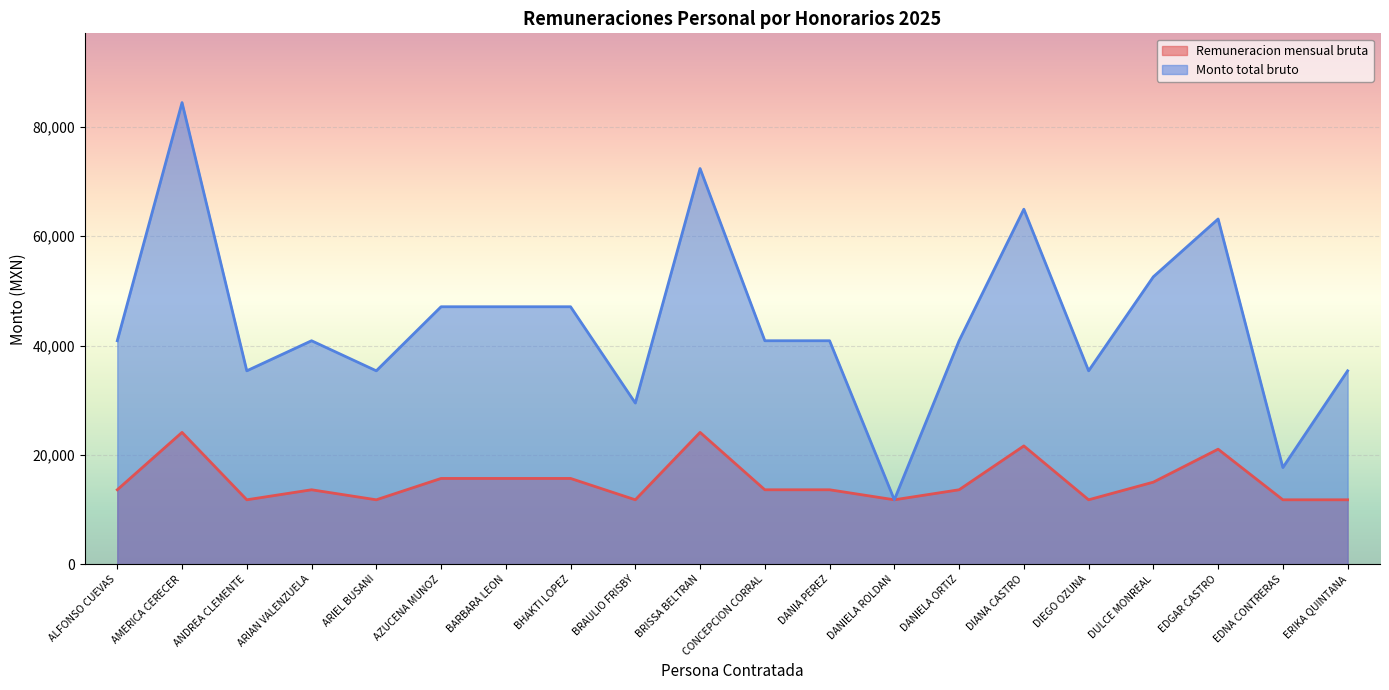

Where is the first local minimum for Monto total bruto?

ANDREA CLEMENTE